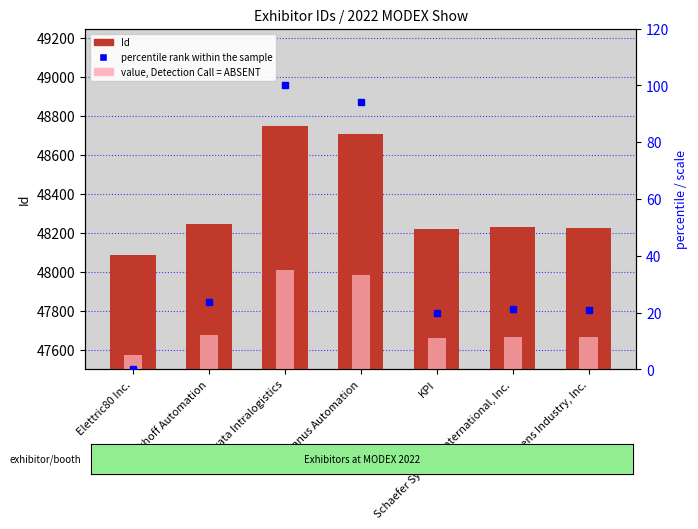

How many series are shown in this chart?

3